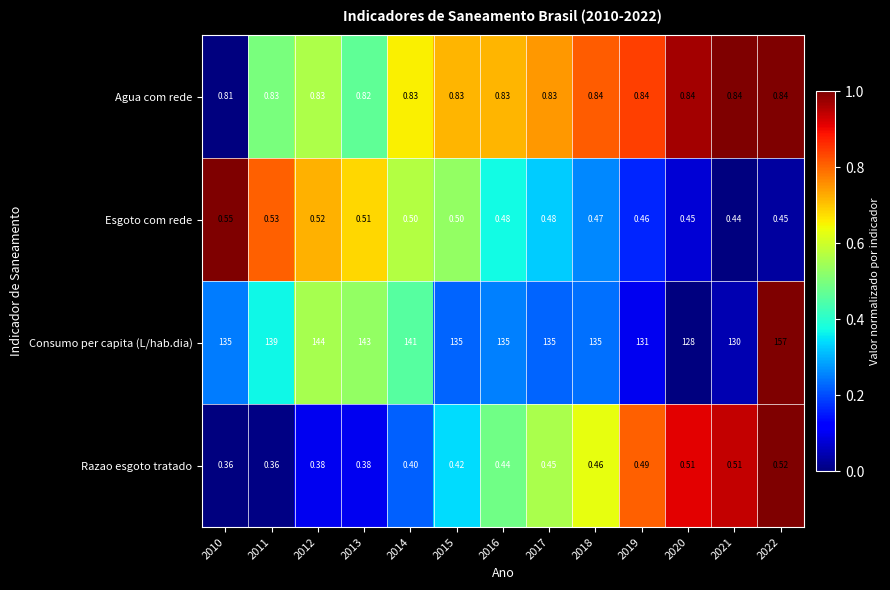

List the series in order of their peak value, highest first.

Consumo per capita (L/hab.dia), Agua com rede, Esgoto com rede, Razao esgoto tratado